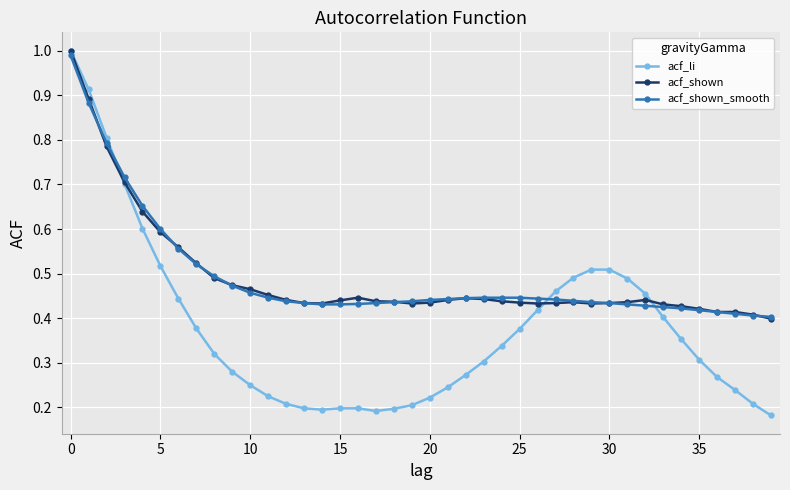

True or false: acf_shown has more than 0 points higher than both neighbors.

True